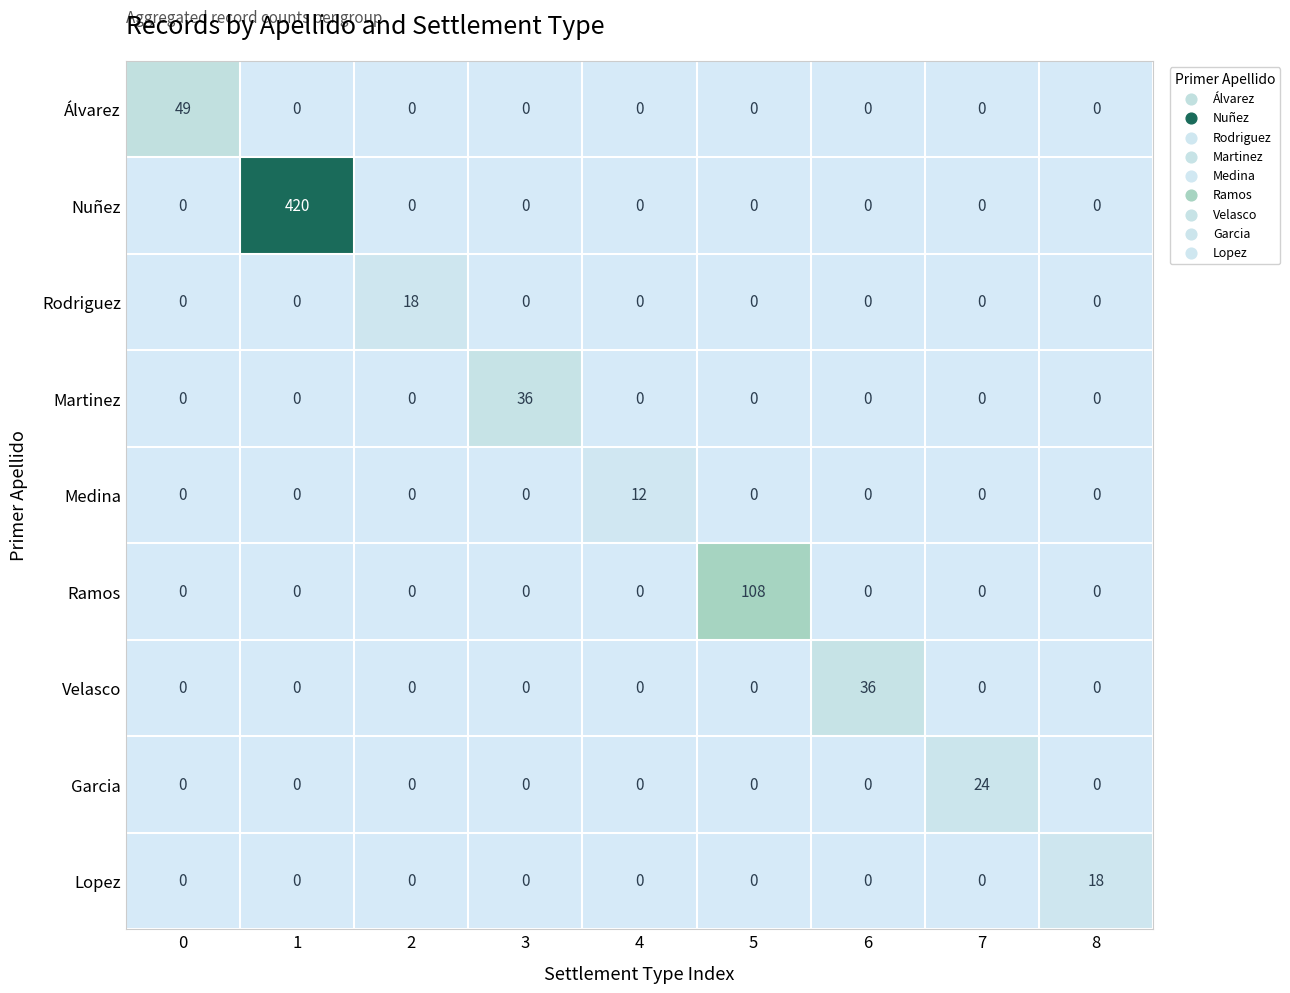

What is the difference between the highest and lowest values at 7?

24